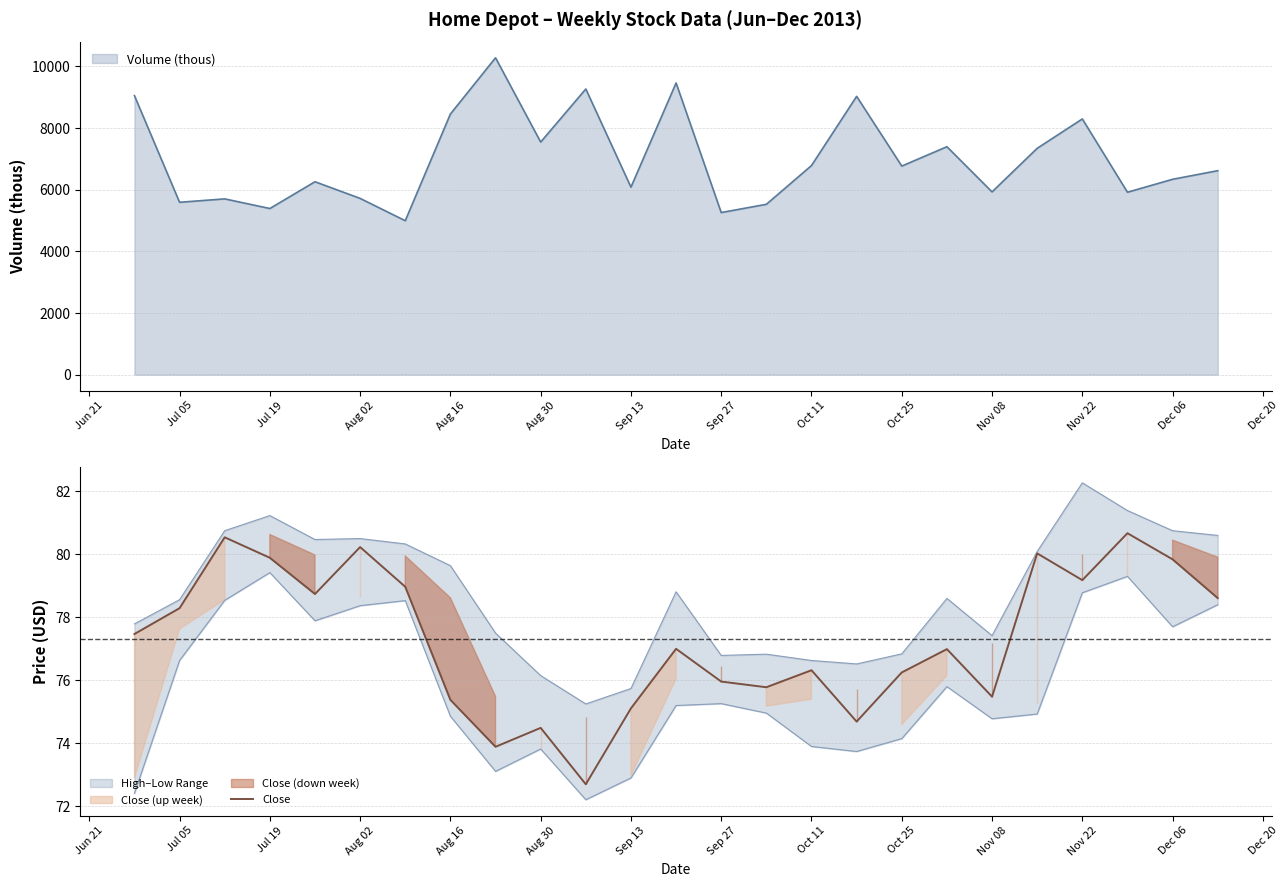

How many values are below 77?

12